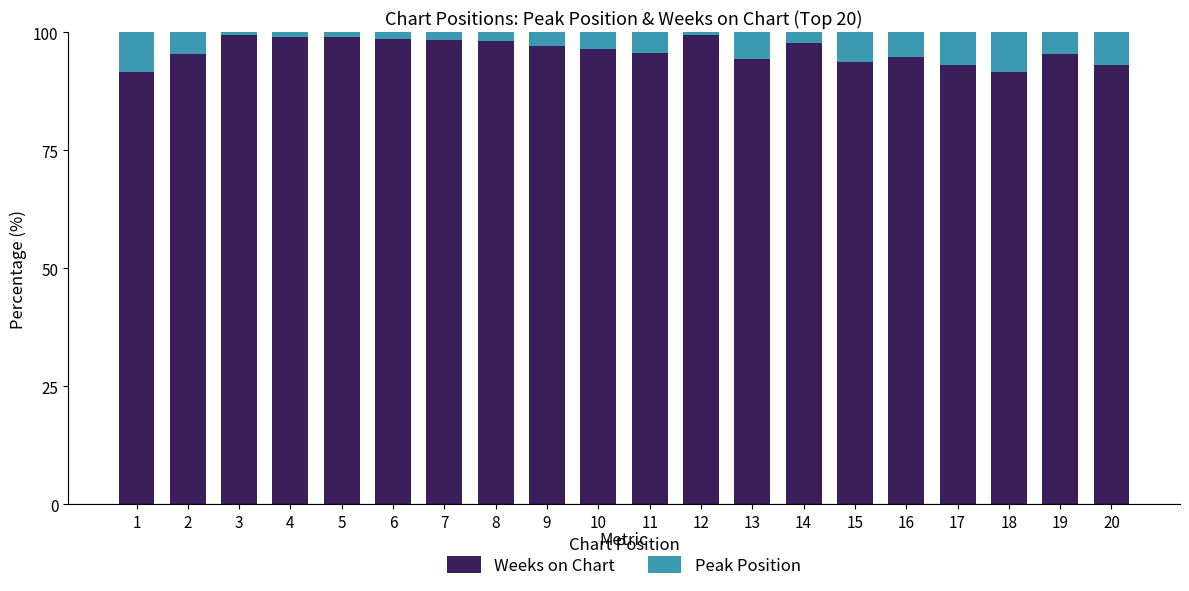

The Weeks on Chart series shows 98.0 at 8. True or false?

True